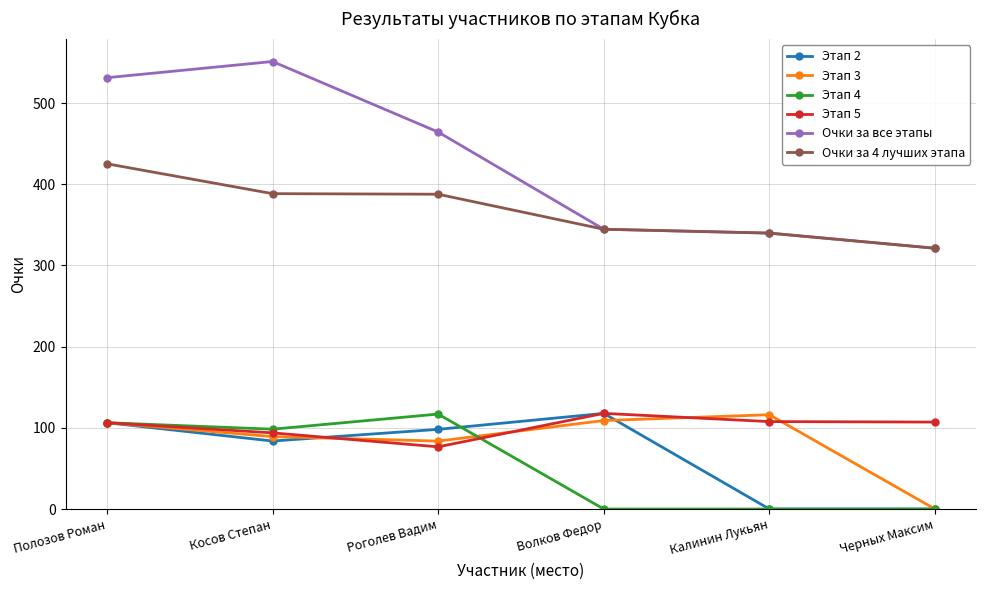

Which series has the largest total across all categories?

Очки за все этапы